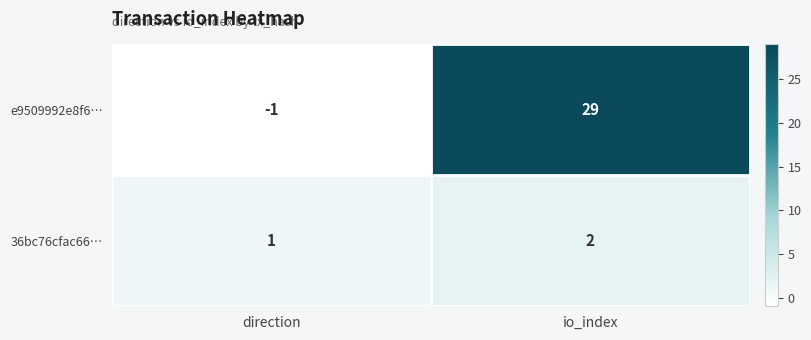

Rank the series by their maximum value, from highest to lowest.

e9509992e8f6…, 36bc76cfac66…